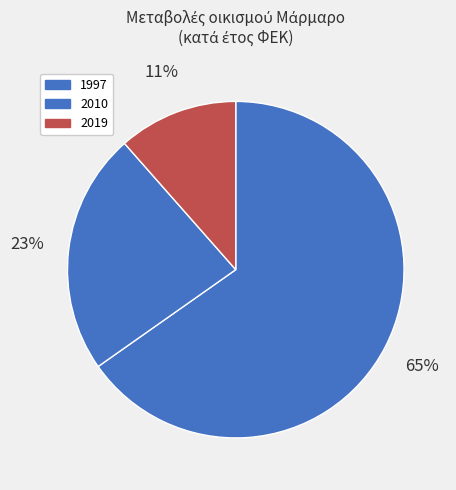

Count the number of slices in the pie.

3